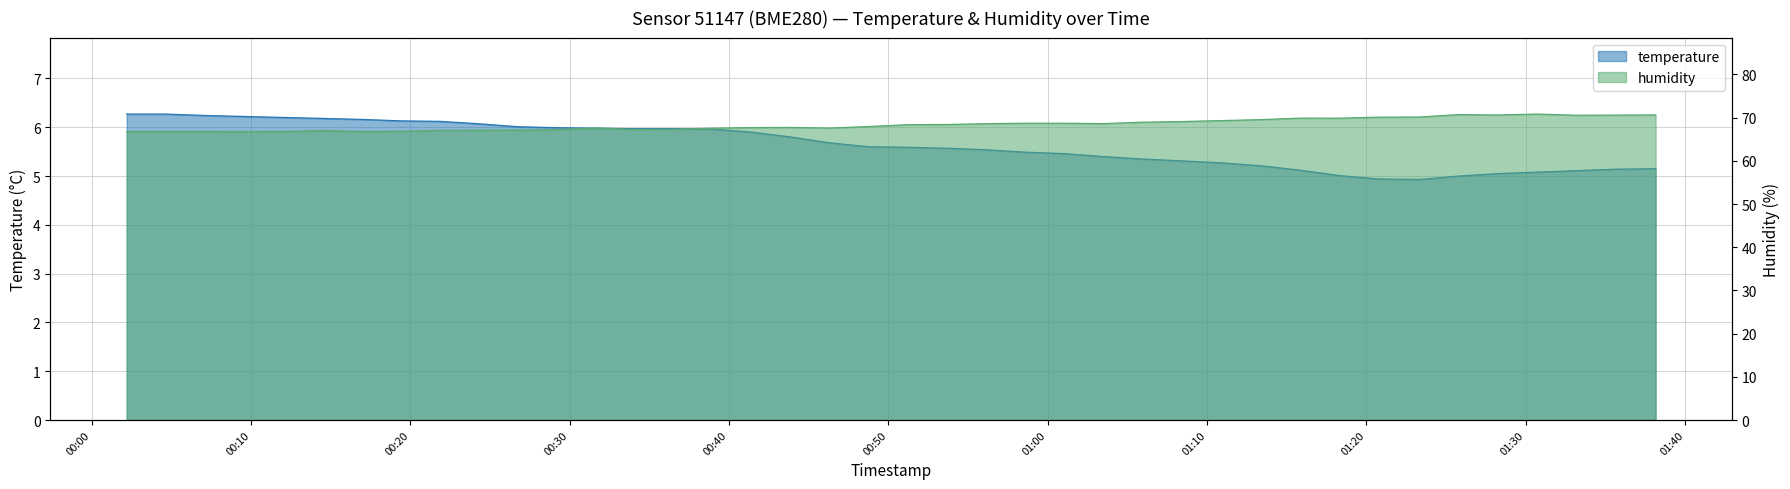

What is the difference between the second highest and second lowest values in the humidity series?

3.9